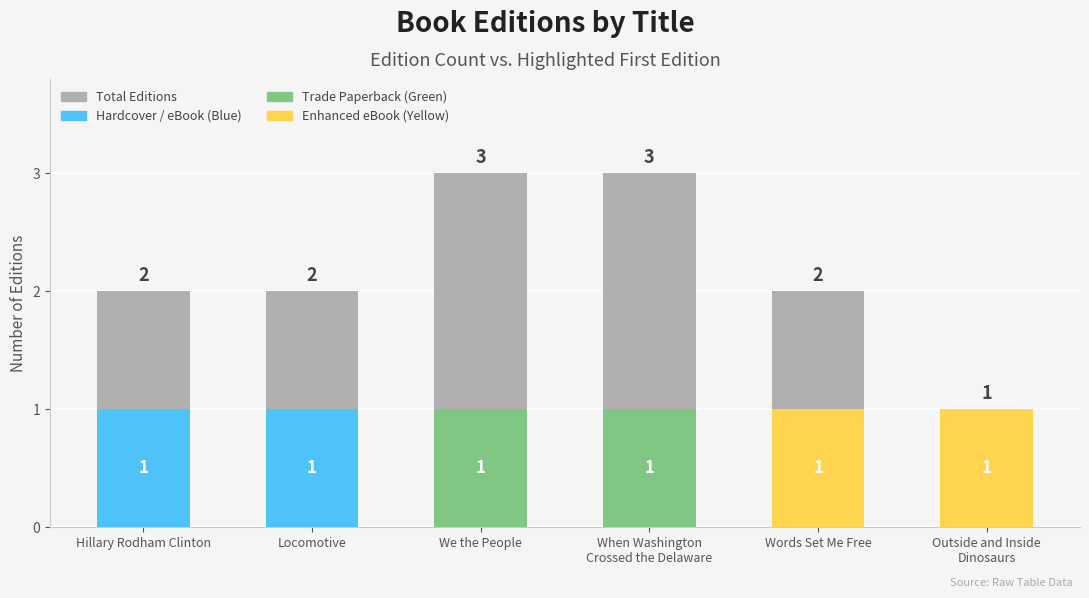

What is the ratio of the value at We the People to the value at Words Set Me Free?

1.5